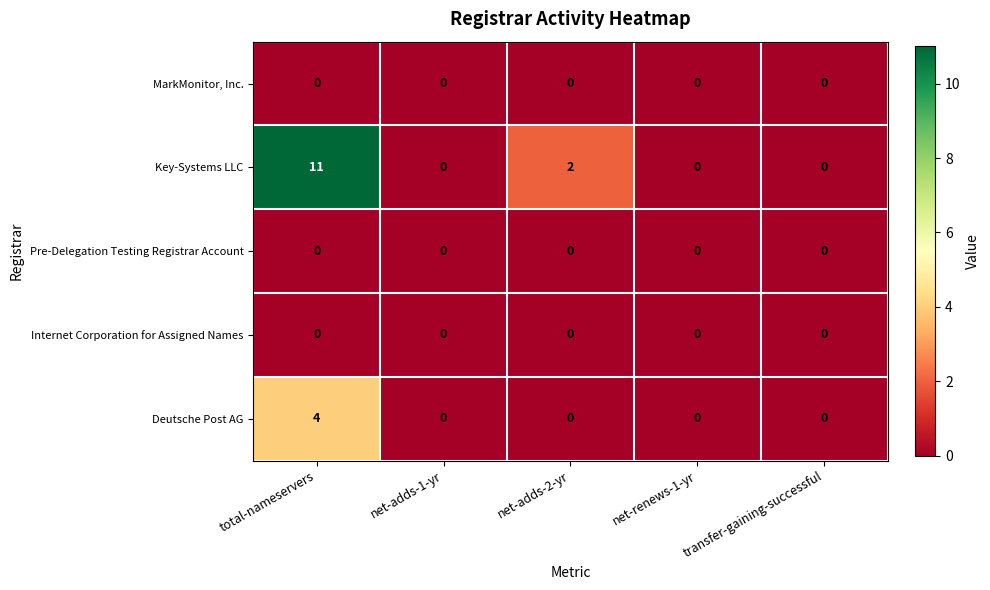

At which label does Deutsche Post AG reach its peak?

total-nameservers